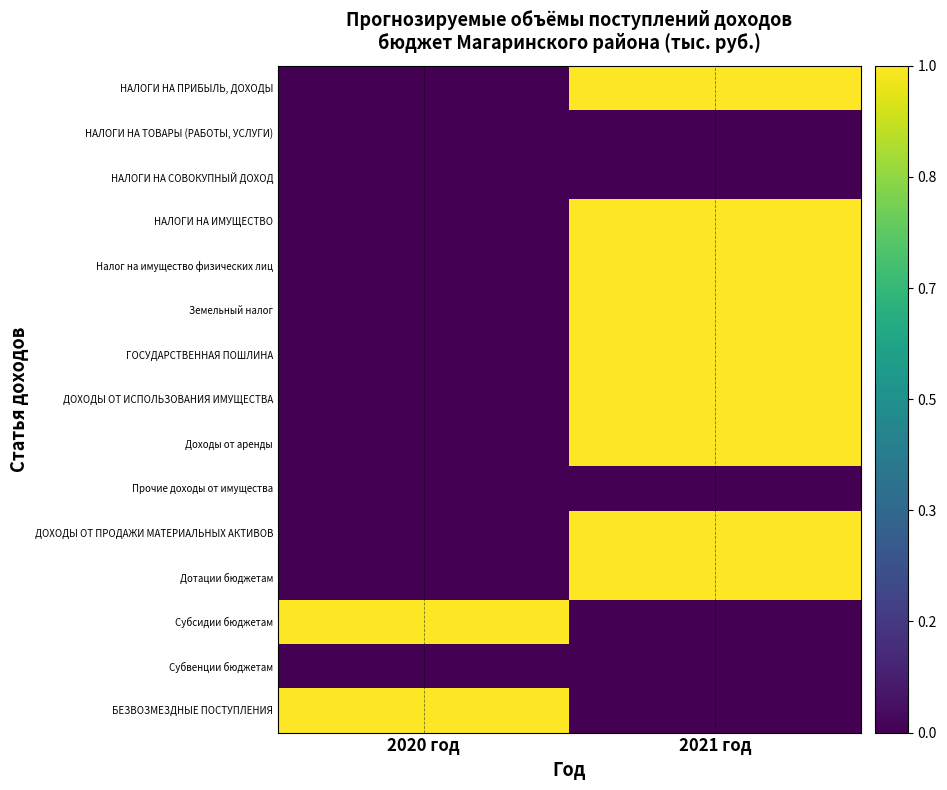

What is the spread (max minus min) of values at 2021 год?

1